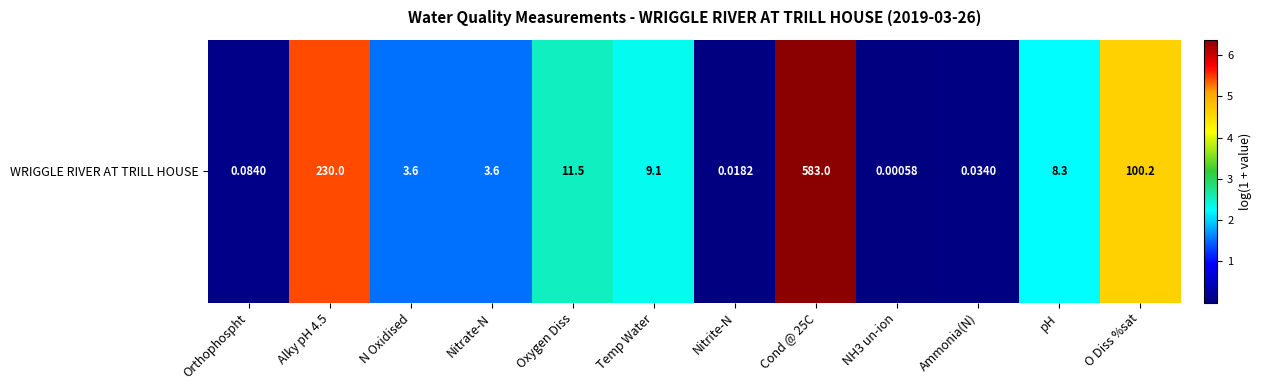

Which label corresponds to the largest value in the chart?

Cond @ 25C